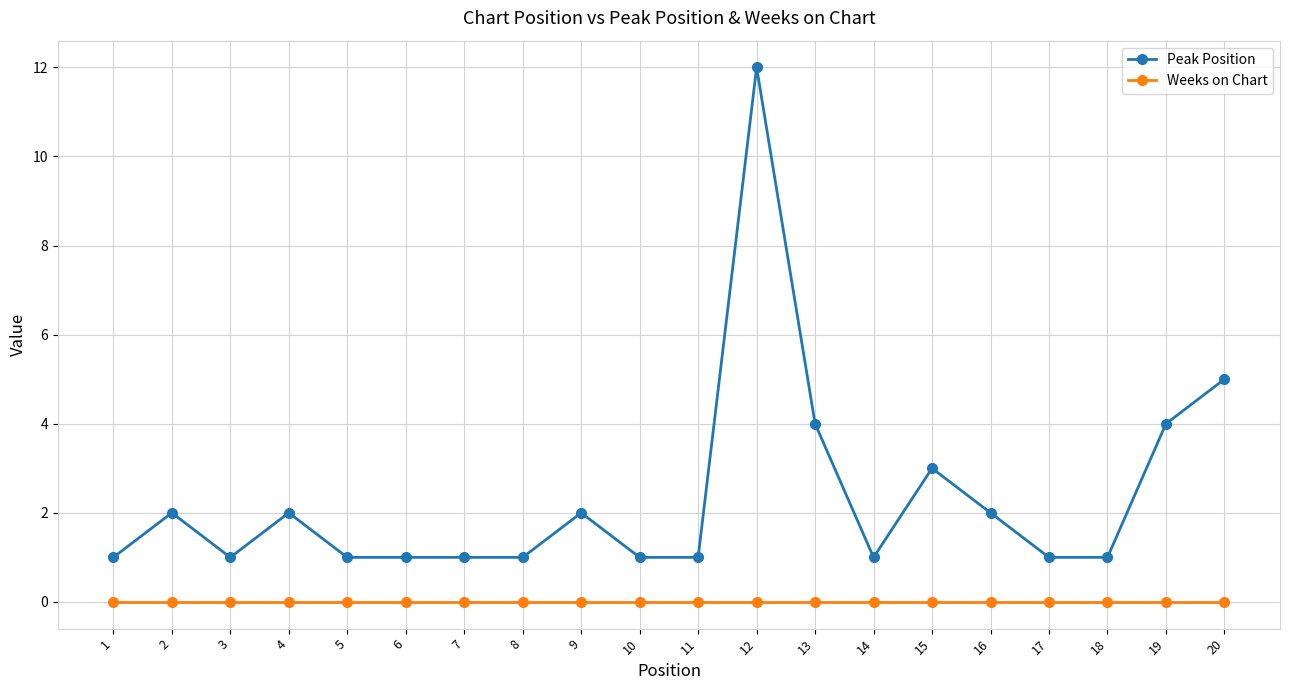

At which category is the sum across all series the highest?

12